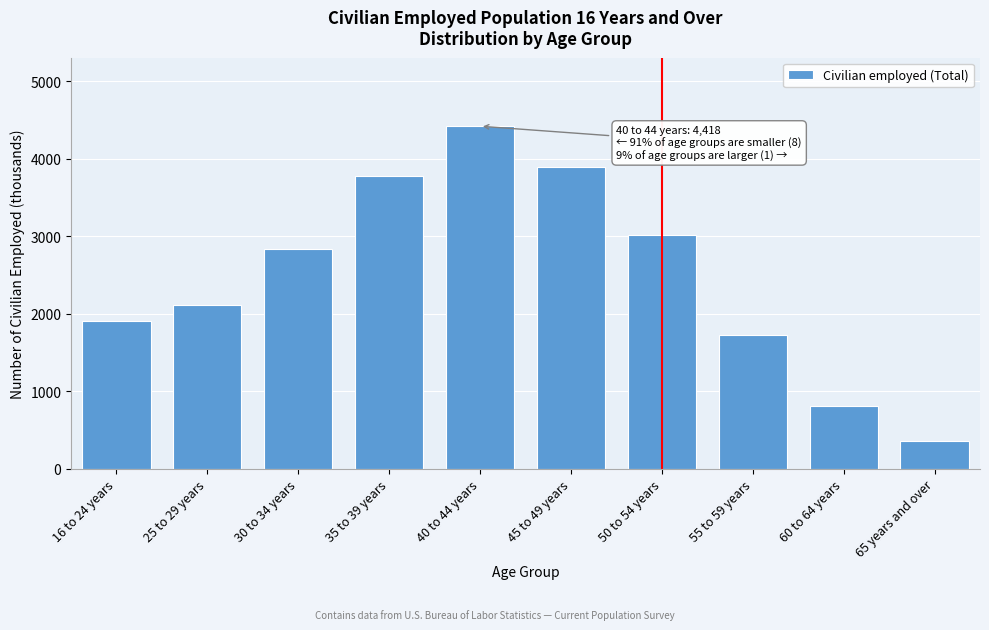

Reading left to right, transcribe all the data shown in this chart.

16 to 24 years=1908	25 to 29 years=2106	30 to 34 years=2837	35 to 39 years=3773	40 to 44 years=4418	45 to 49 years=3886	50 to 54 years=3021	55 to 59 years=1720	60 to 64 years=804	65 years and over=353